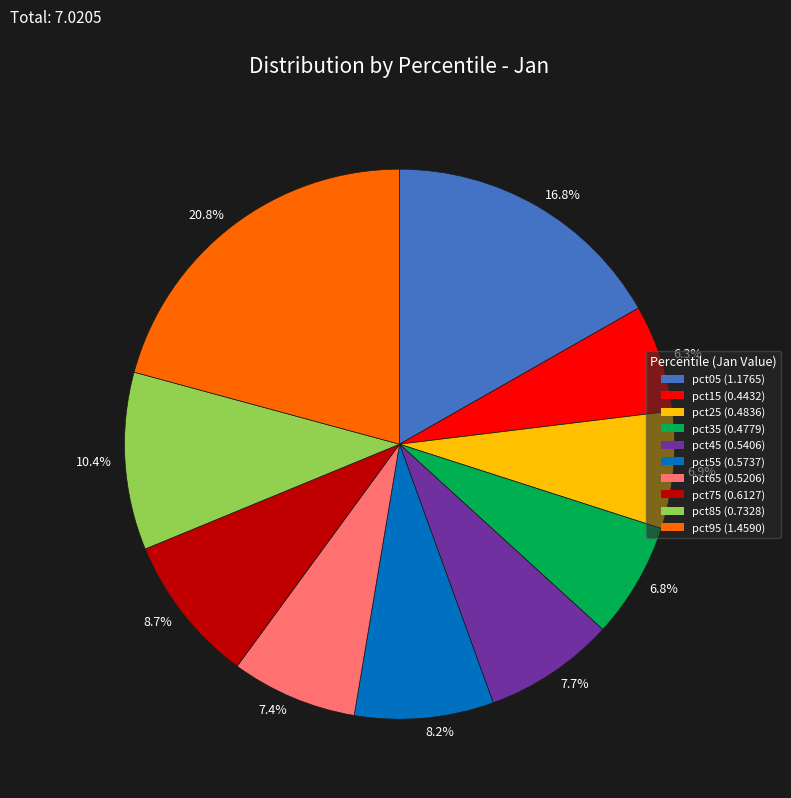

What is the largest slice in the pie chart?

20.8%